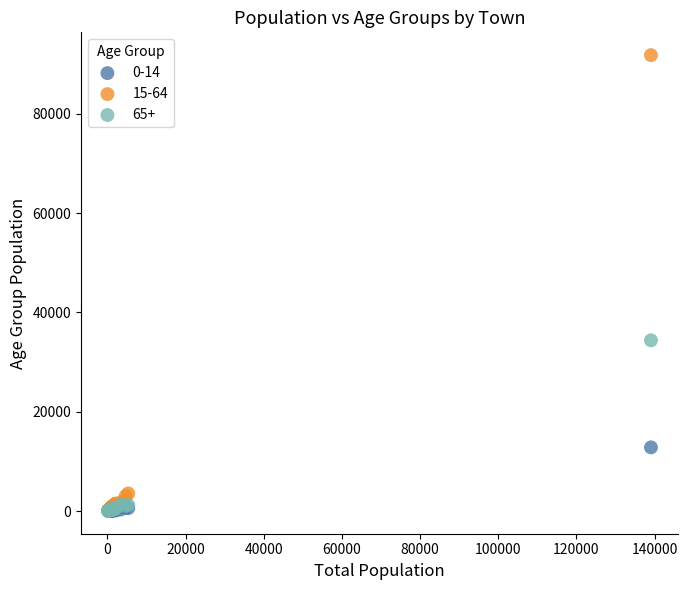

Across all series, what Y value is closest to 45929?

34387